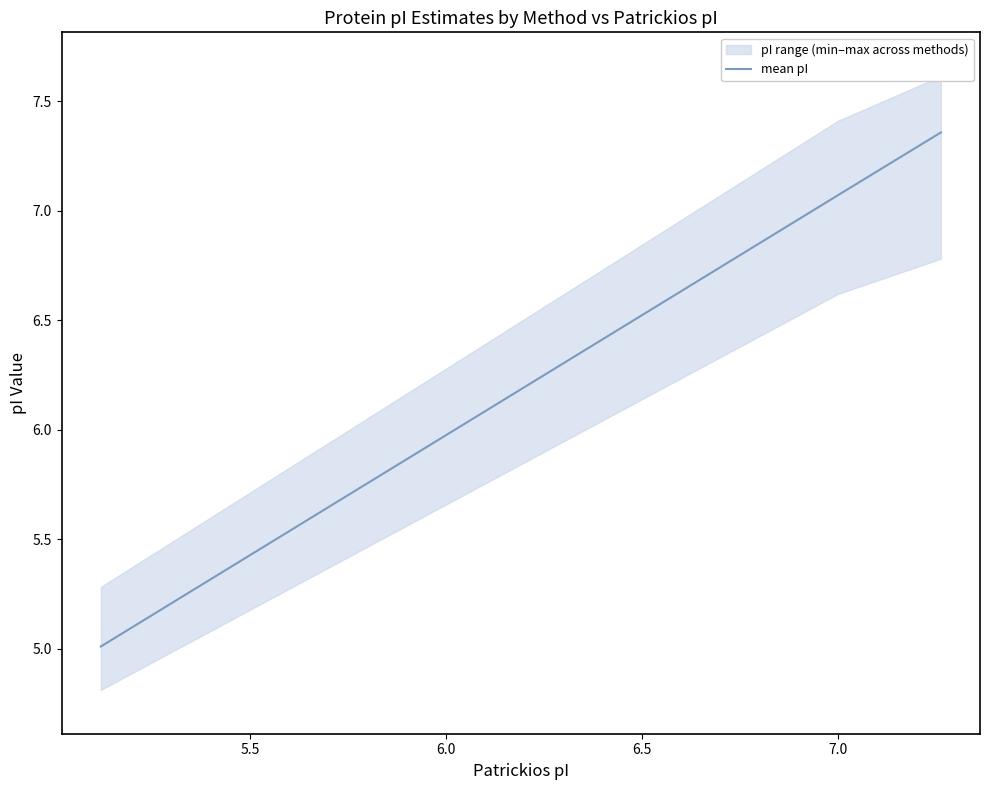

How many values in the mean pI series exceed 7?

2